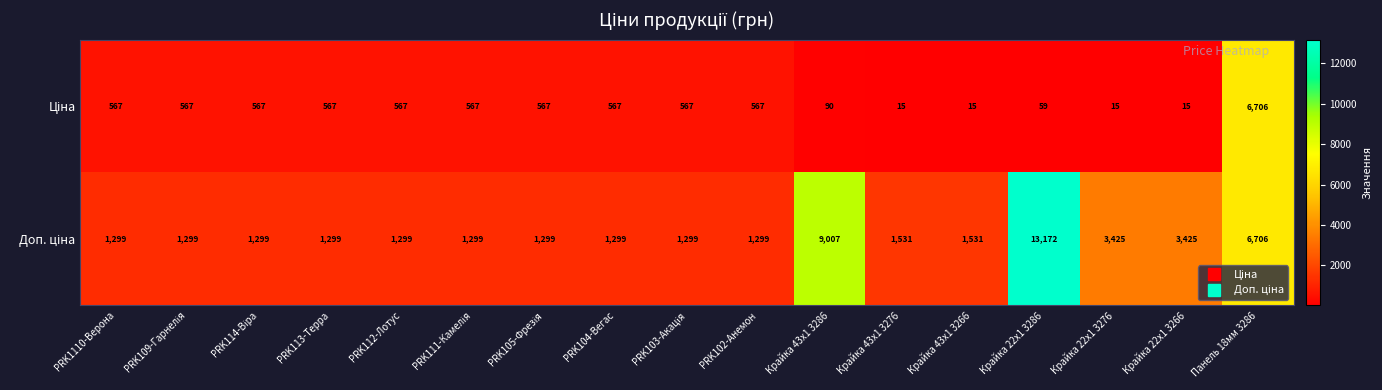

What is the total value across all series at Крайка 22x1 3266?

3440